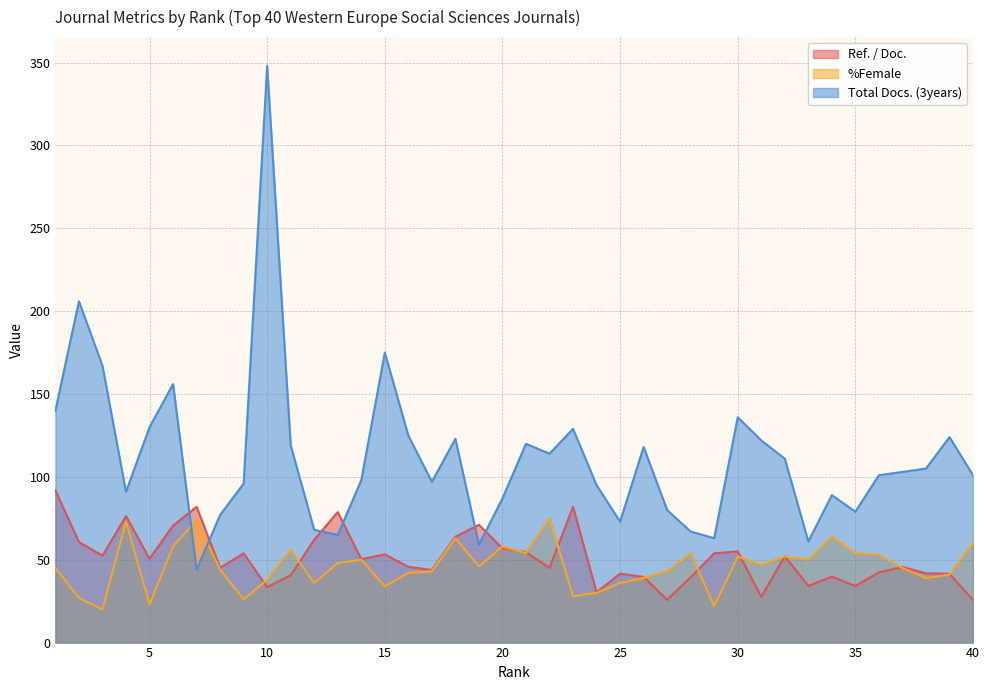

Does the chart have visible grid lines?

Yes